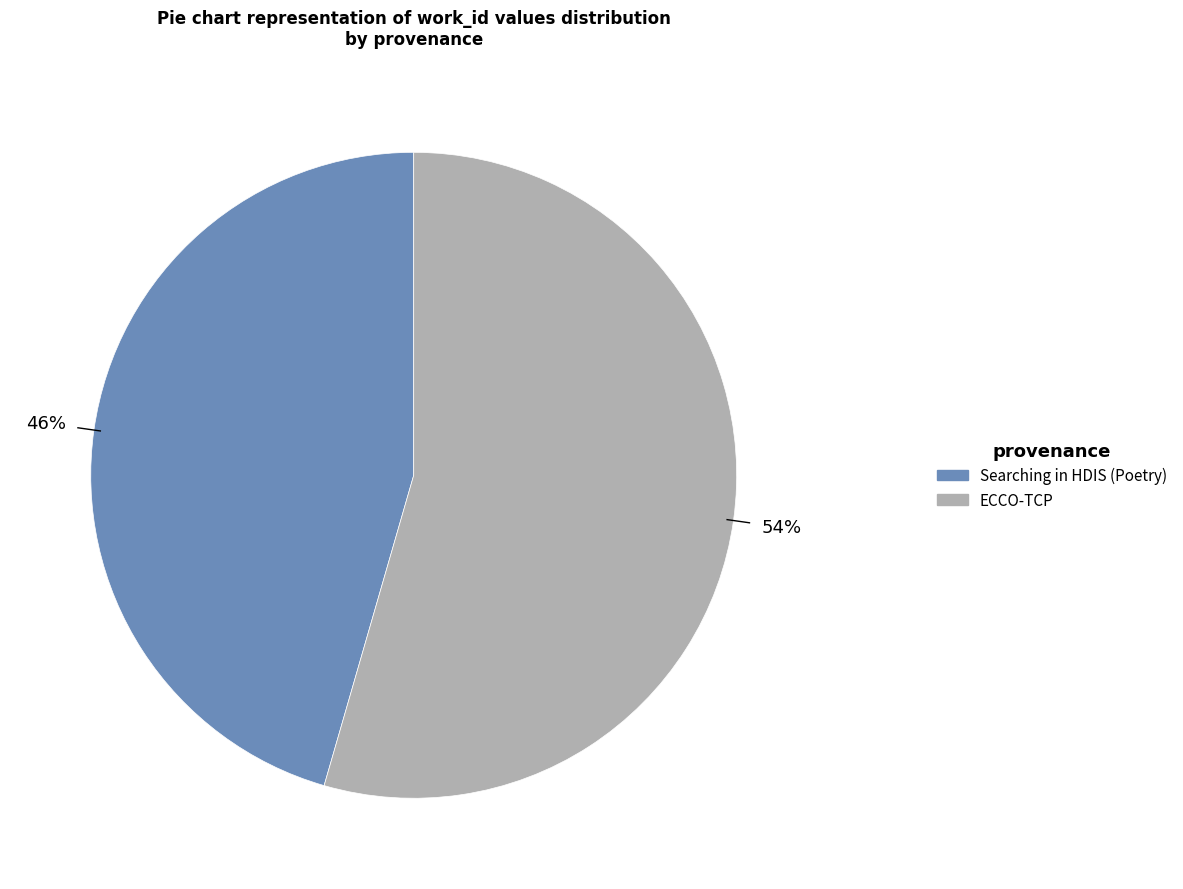

Which slice is the largest?

ECCO-TCP